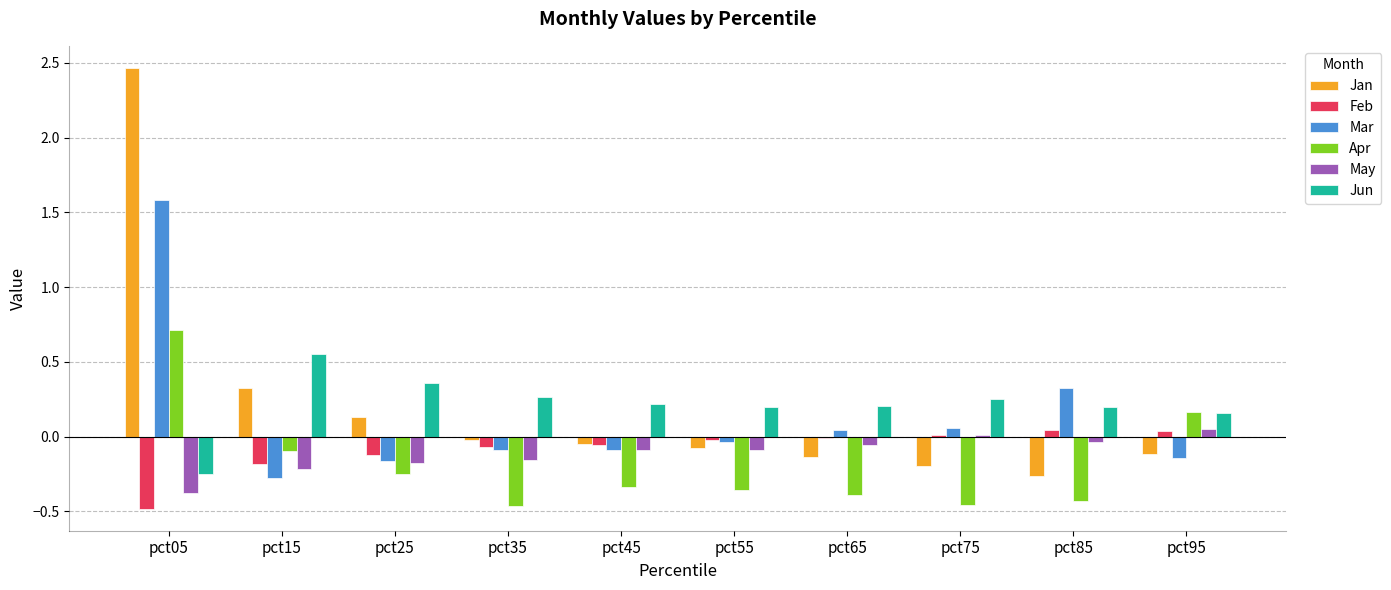

Which label corresponds to the largest value in the chart?

pct05